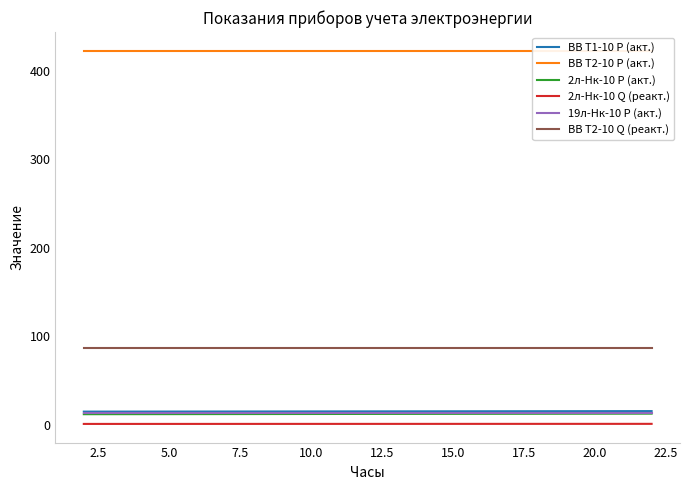

True or false: 2л-Нк-10 Q (реакт.) and 19л-Нк-10 Р (акт.) intersect in this chart.

False